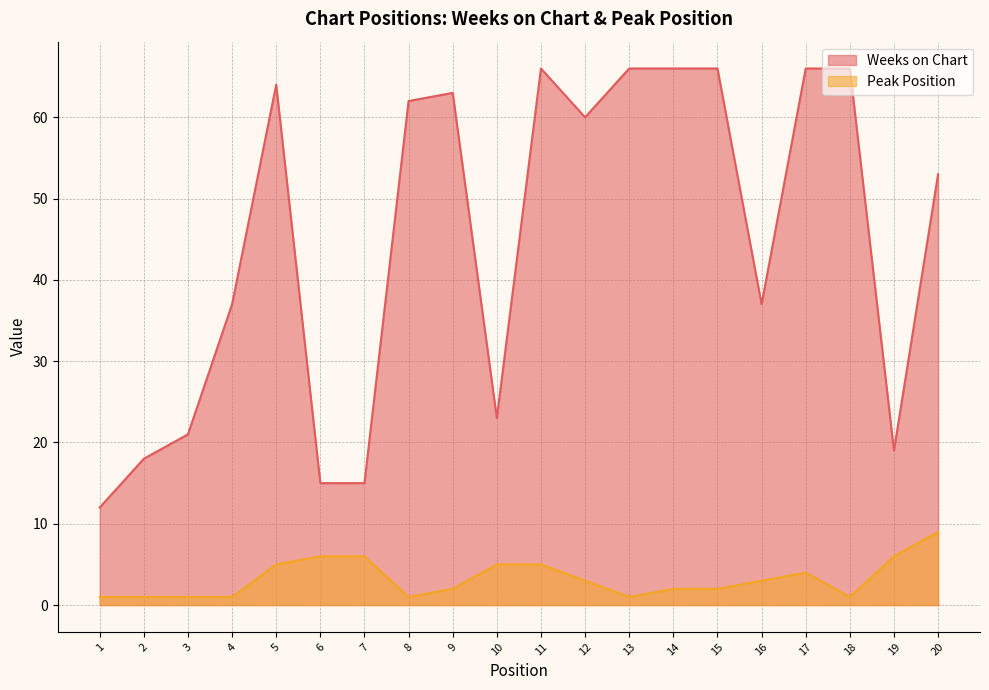

What is the spread (max minus min) of values at 19?

13